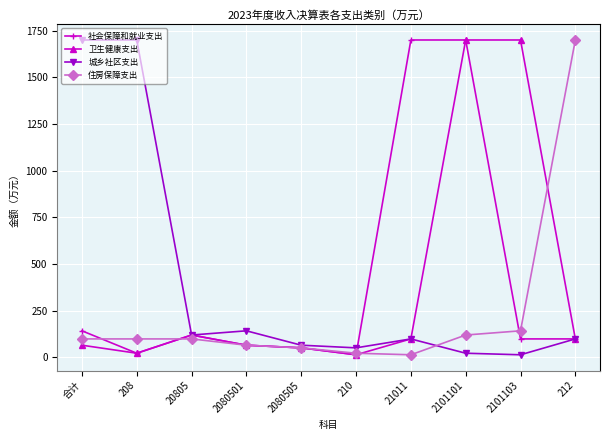

Reading left to right, extract all data points from this chart.

社会保障和就业支出: 142.6	22.5	120.0	65.5	51.3	14.2	1700.3	1700.3	99.2	99.2
卫生健康支出: 65.5	22.5	120.0	65.5	51.3	14.2	99.2	1700.3	1700.3	99.2
城乡社区支出: 1700.3	1700.3	120.0	142.6	65.5	51.3	99.2	22.5	14.2	99.2
住房保障支出: 99.2	99.2	99.2	65.5	51.3	22.5	14.2	120.0	142.6	1700.3